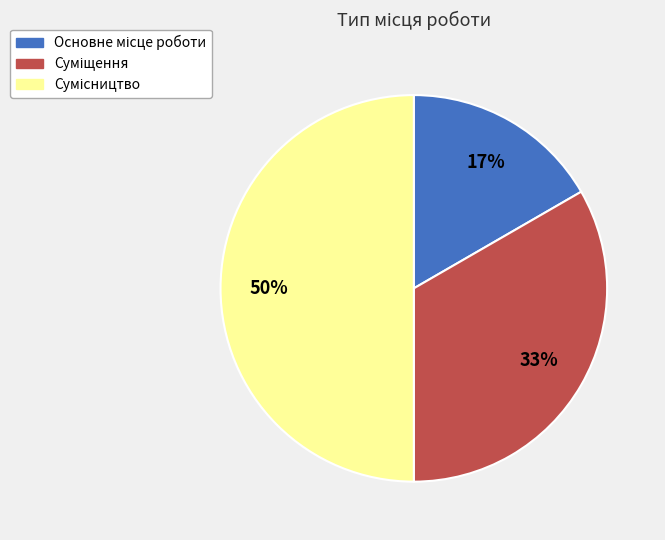

To the nearest percent, what is the difference between the largest and smallest slice percentages?

33%